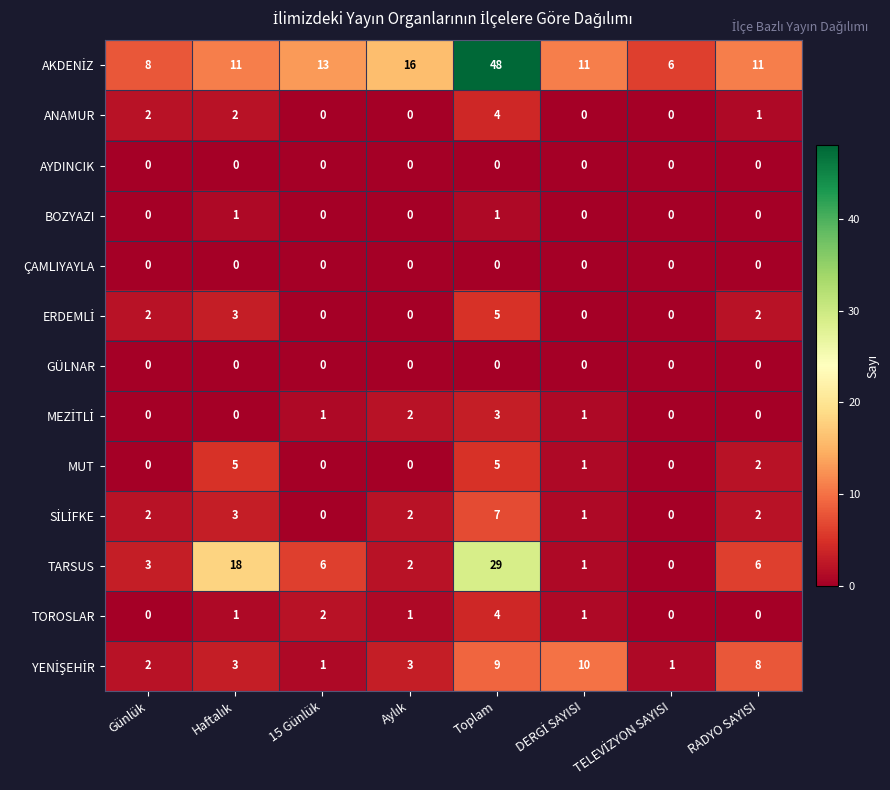

The value of BOZYAZI at Toplam is 2. True or false?

False